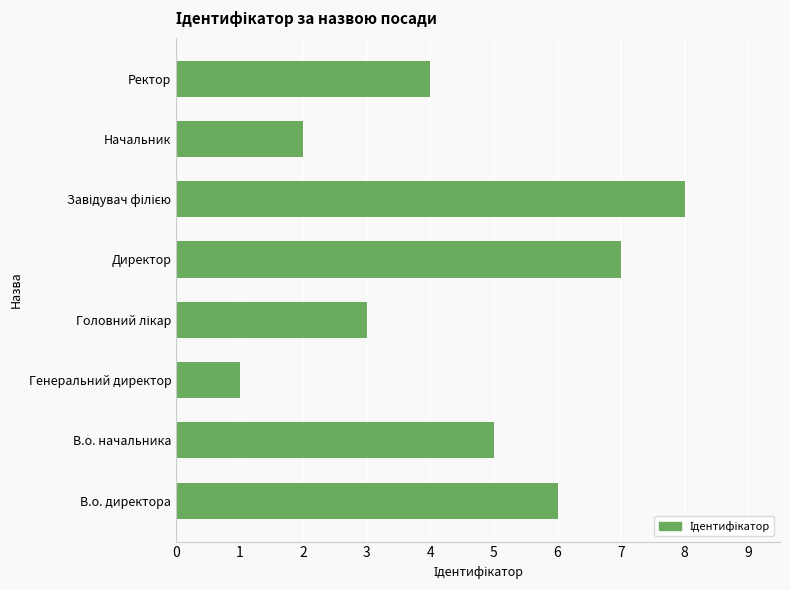

What is the sum of all values?

36